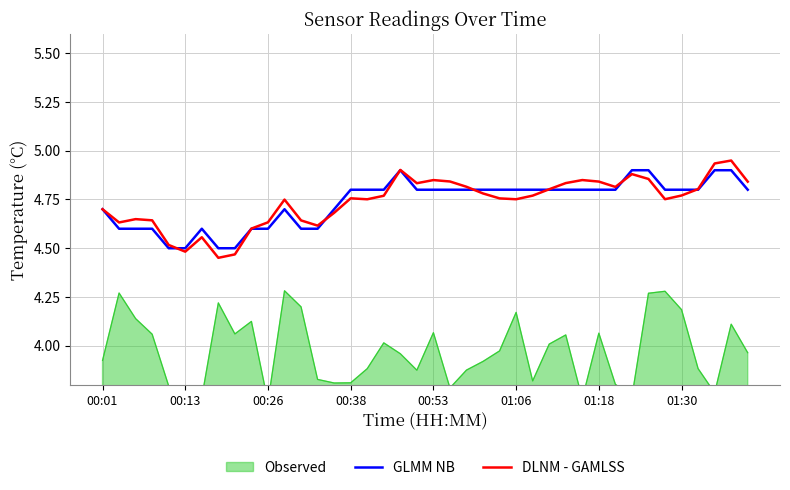

What is the difference between the maximum and second lowest values in the DLNM - GAMLSS series?

0.5